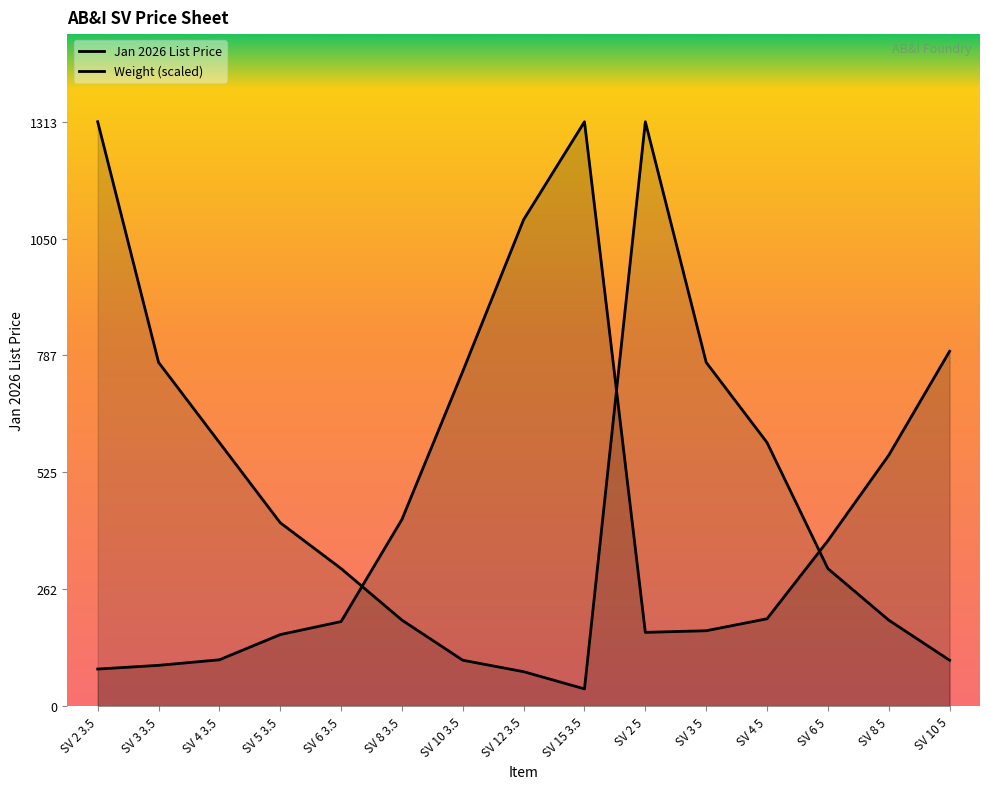

Between SV 10 3.5 and SV 12 3.5, which series saw the biggest shift?

Jan 2026 List Price